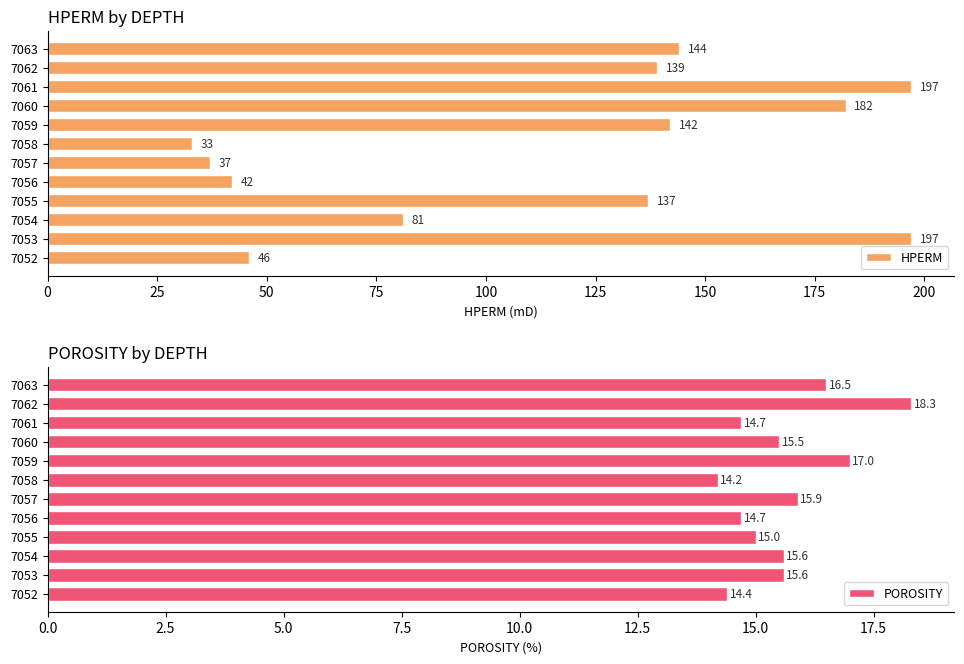

What is the maximum value for POROSITY?

18.3